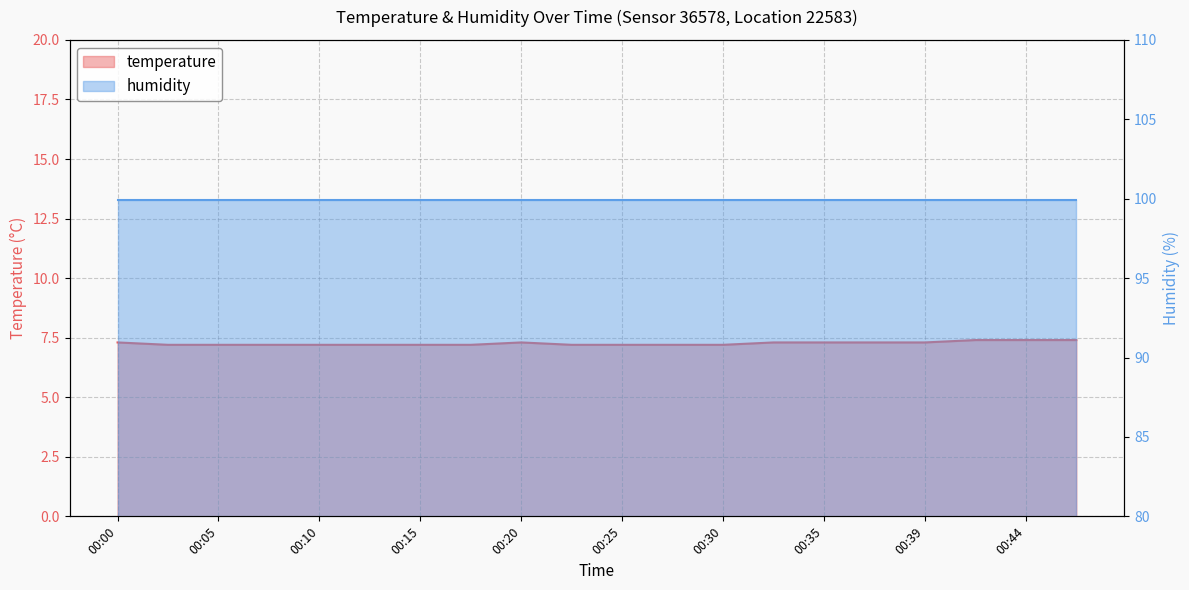

Does the chart display data point markers on the line(s)?

No